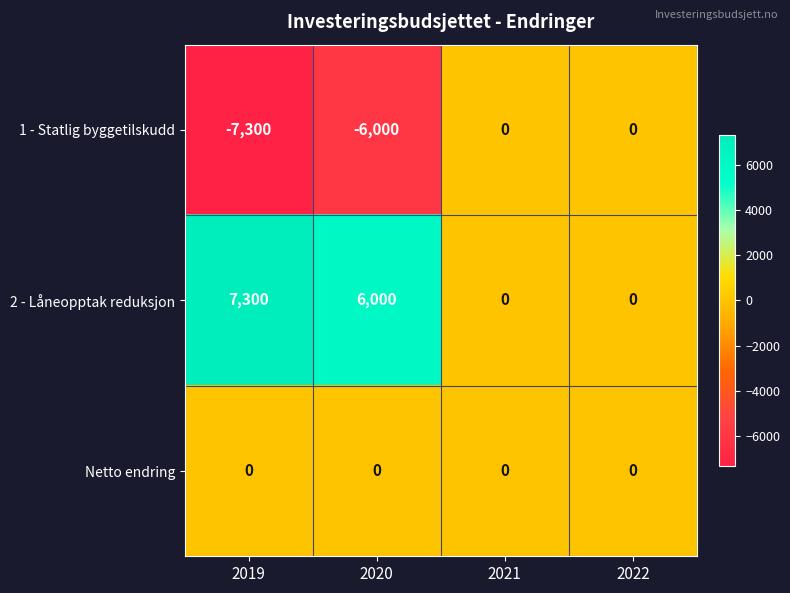

What is the difference between the maximum and minimum values in the 1 - Statlig byggetilskudd series?

7300